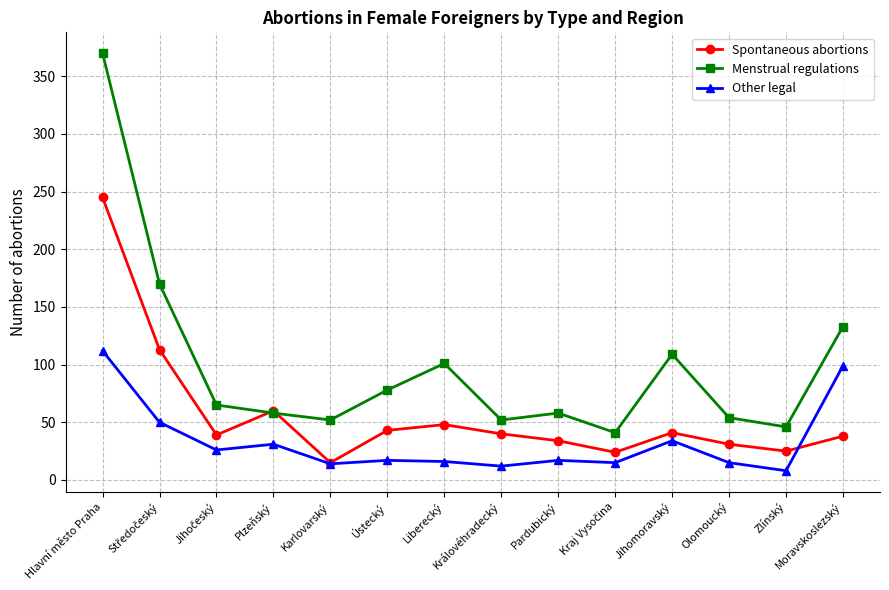

What is the value of the Menstrual regulations point at the 3rd from the left?

65